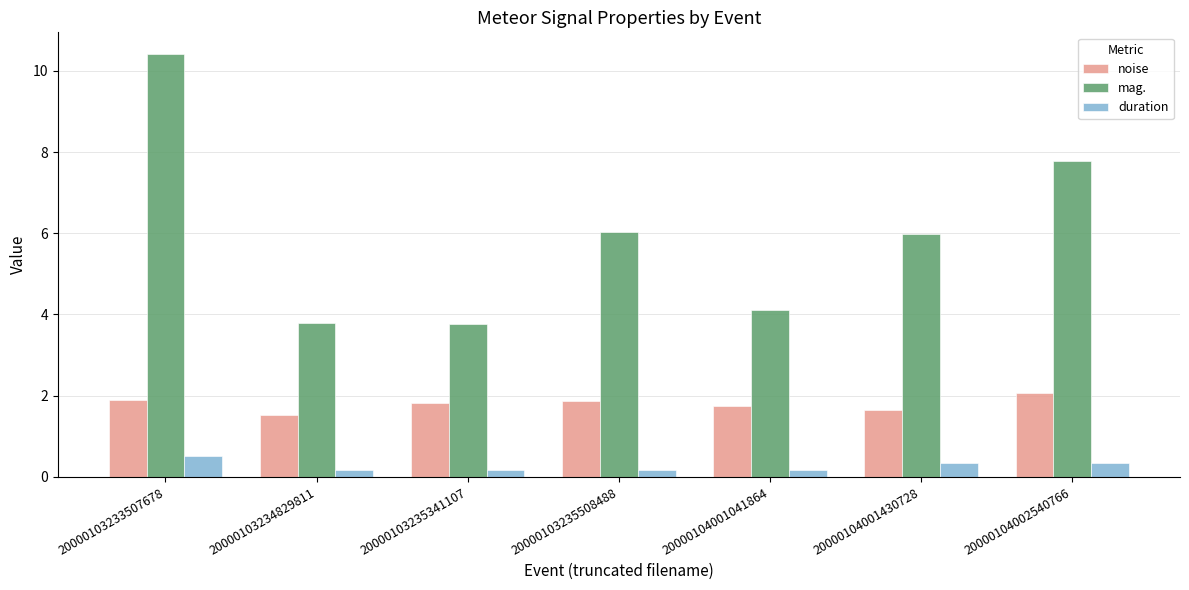

Which series has the largest range (max minus min)?

mag.